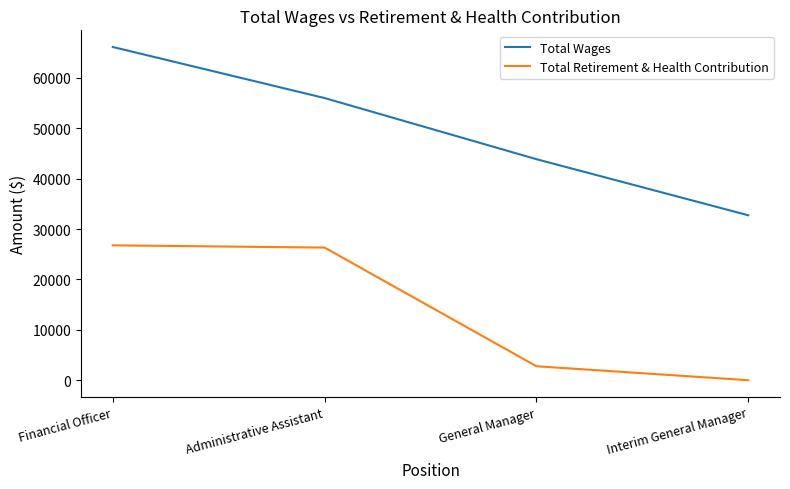

True or false: Total Wages and Total Retirement & Health Contribution intersect in this chart.

False